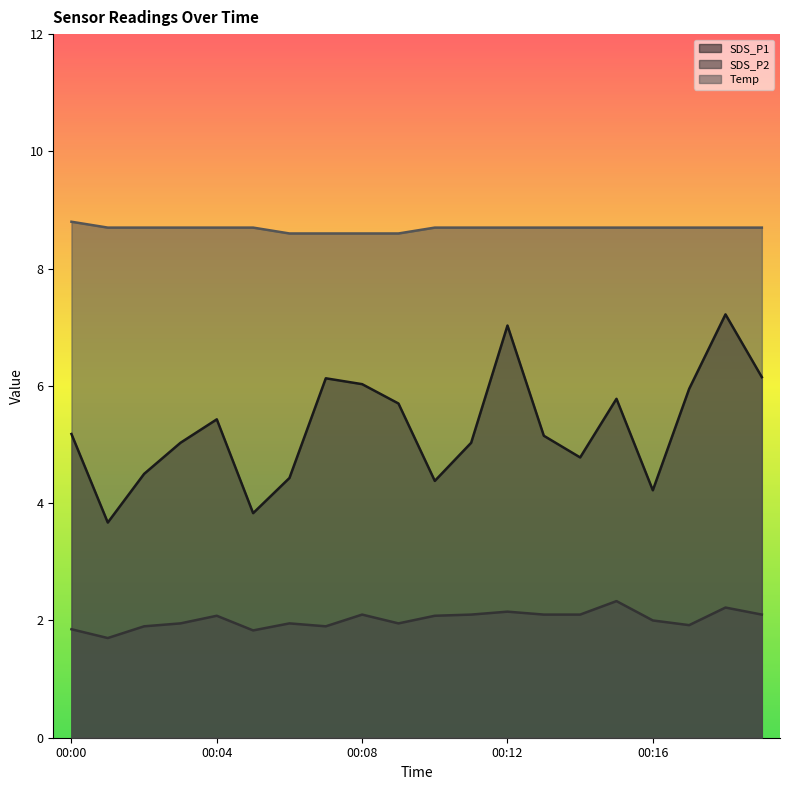

What is the total value across all series at 00:02?

15.1